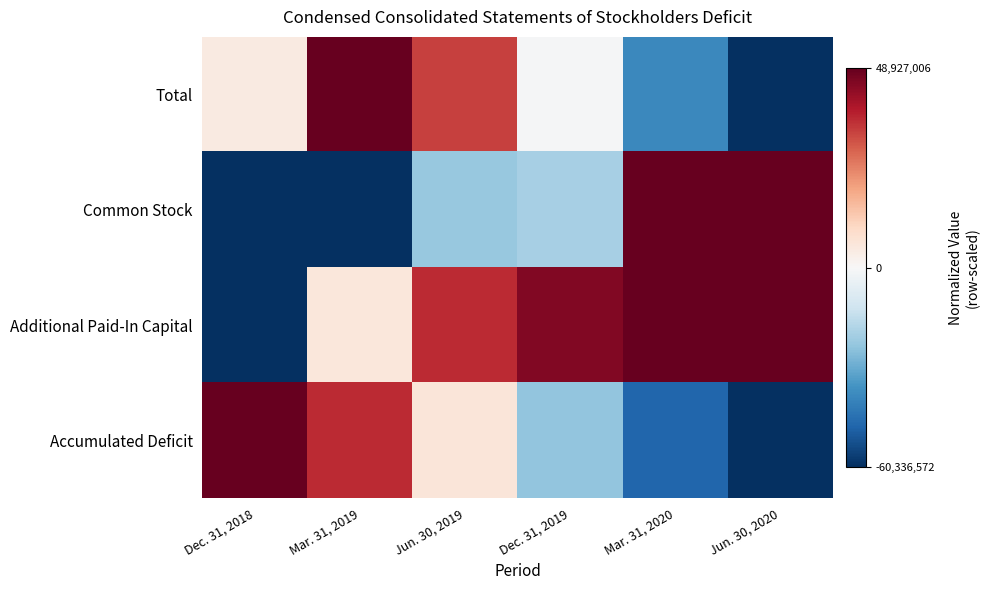

Reading left to right, list all the values displayed in this chart.

Total: Dec. 31, 2018=0.1	Mar. 31, 2019=1.0	Jun. 30, 2019=0.7	Dec. 31, 2019=-0.0	Mar. 31, 2020=-0.6	Jun. 30, 2020=-1.0
Common Stock: Dec. 31, 2018=-1.0	Mar. 31, 2019=-1.0	Jun. 30, 2019=-0.4	Dec. 31, 2019=-0.3	Mar. 31, 2020=1.0	Jun. 30, 2020=1.0
Additional Paid-In Capital: Dec. 31, 2018=-1.0	Mar. 31, 2019=0.1	Jun. 30, 2019=0.7	Dec. 31, 2019=0.9	Mar. 31, 2020=1.0	Jun. 30, 2020=1.0
Accumulated Deficit: Dec. 31, 2018=1.0	Mar. 31, 2019=0.7	Jun. 30, 2019=0.1	Dec. 31, 2019=-0.4	Mar. 31, 2020=-0.8	Jun. 30, 2020=-1.0